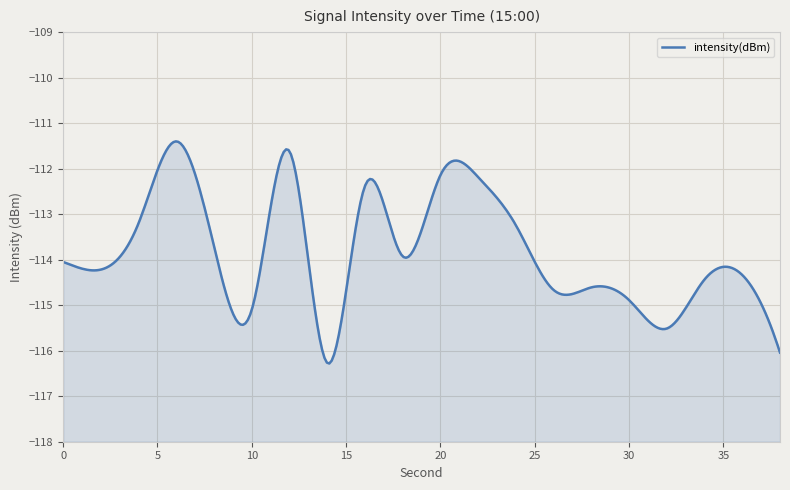

Where is the data nearest to the value -113?

4